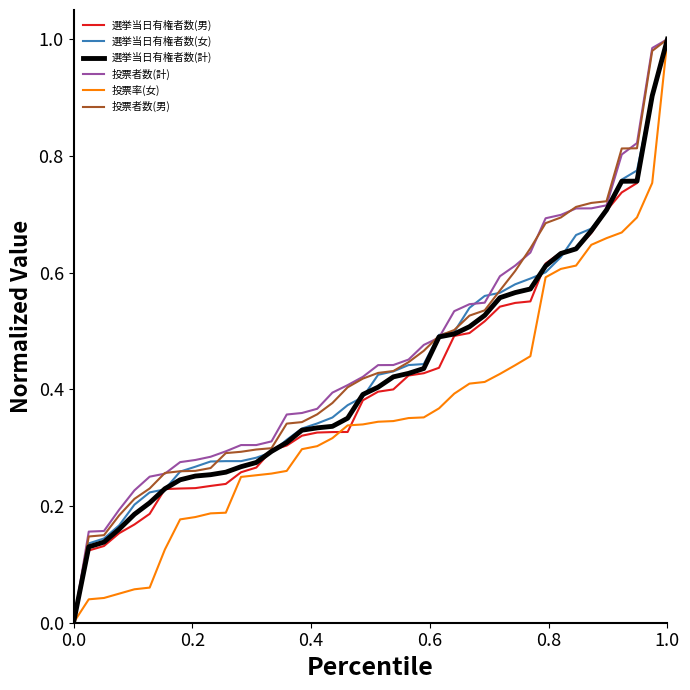

The value of 投票者数(男) at 1.0 is 1.0. True or false?

True